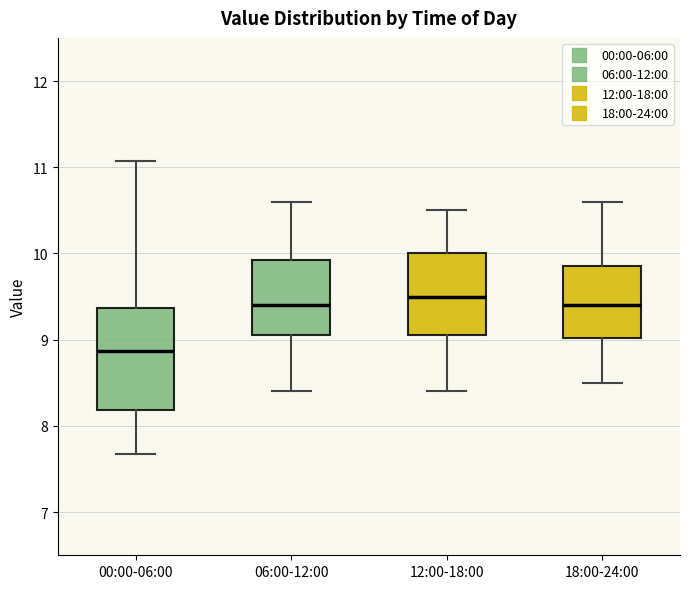

Reading left to right, transcribe this box plot: for each box, give where its median line is, the range the box spans, and where its two whiskers end, as read against the y-axis. The values are not printed on the chart, so give them approximately, as read against the axis.

00:00-06:00: median 8.9, box 8.2 to 9.4, whiskers 7.7 to 11.1
06:00-12:00: median 9.4, box 9.1 to 9.9, whiskers 8.4 to 10.6
12:00-18:00: median 9.5, box 9.1 to 10.0, whiskers 8.4 to 10.5
18:00-24:00: median 9.4, box 9.0 to 9.9, whiskers 8.5 to 10.6